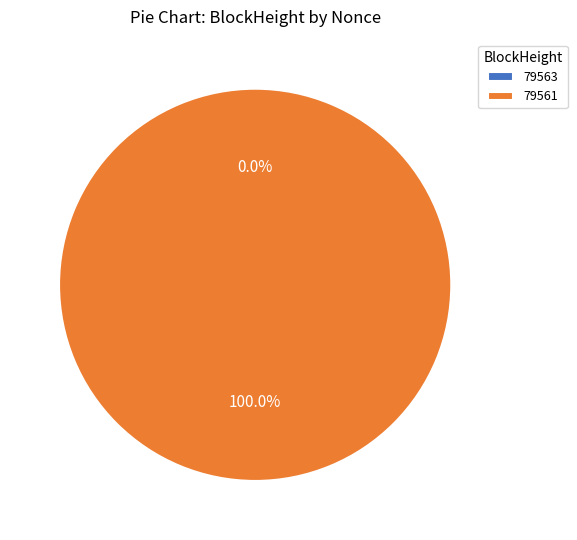

What percentage is NOT represented by 79563?

100.0%